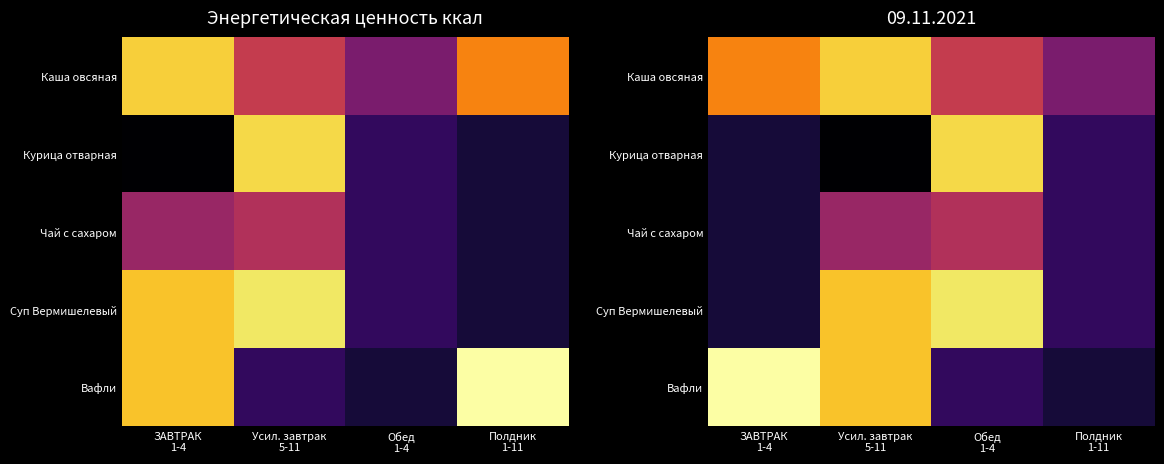

The value of Курица отварная at Полдник 1-11 is 15.0. True or false?

False